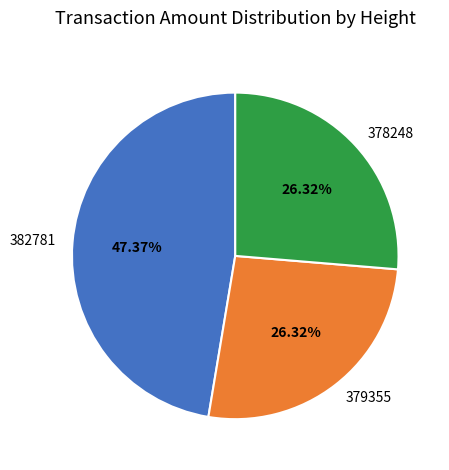

Is the sum of 378248 and 379355 greater than half?

Yes